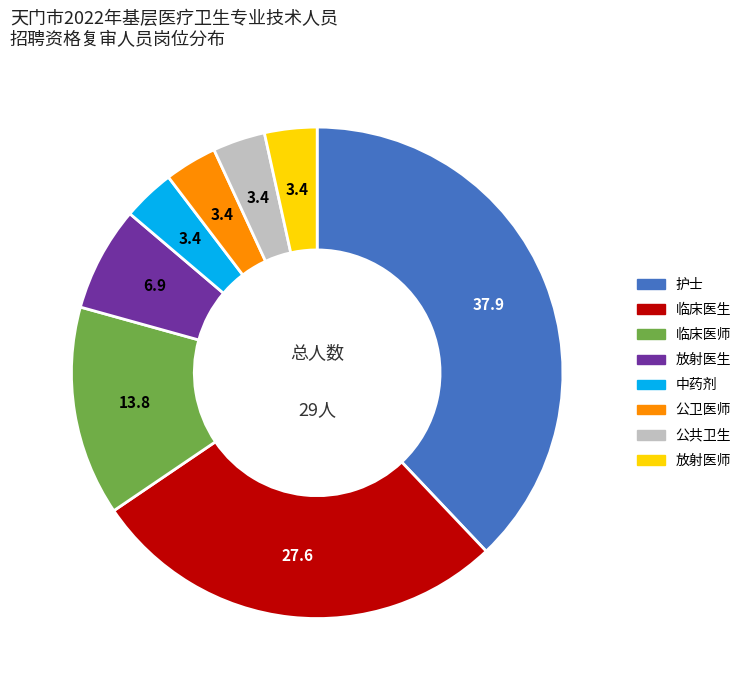

Combined, do 临床医师 and 放射医师 account for over 50%?

No